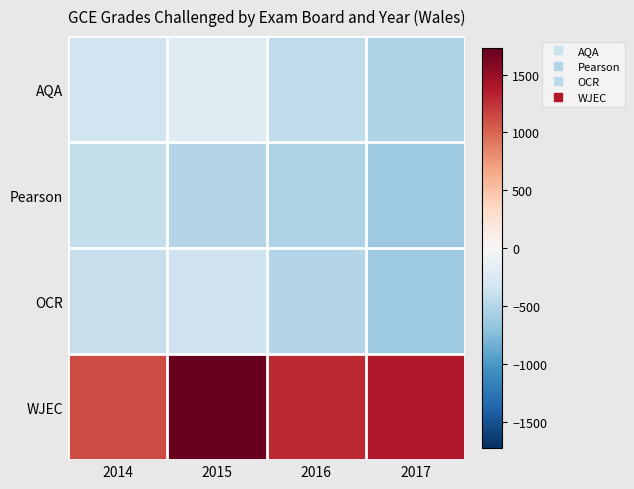

Which has a higher value, 2015 or 2017?

2015